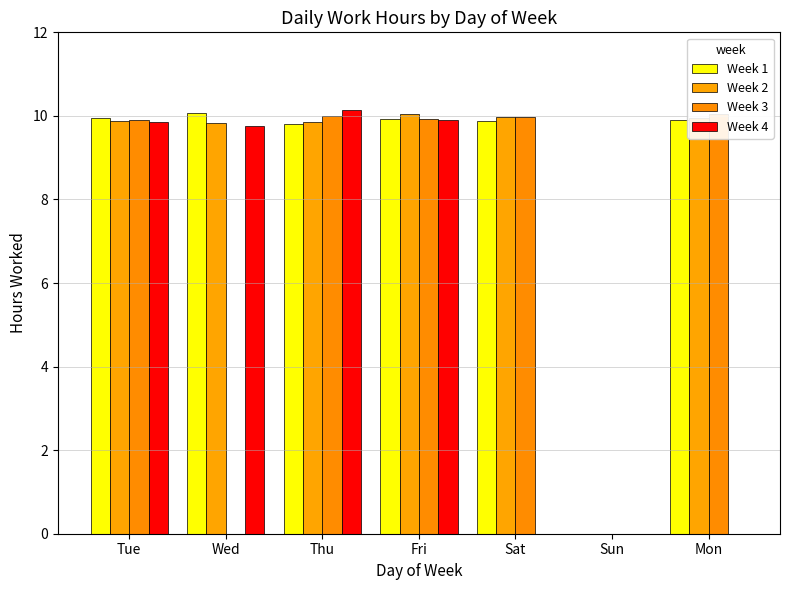

What is the difference between the highest and lowest values at Sat?

10.0